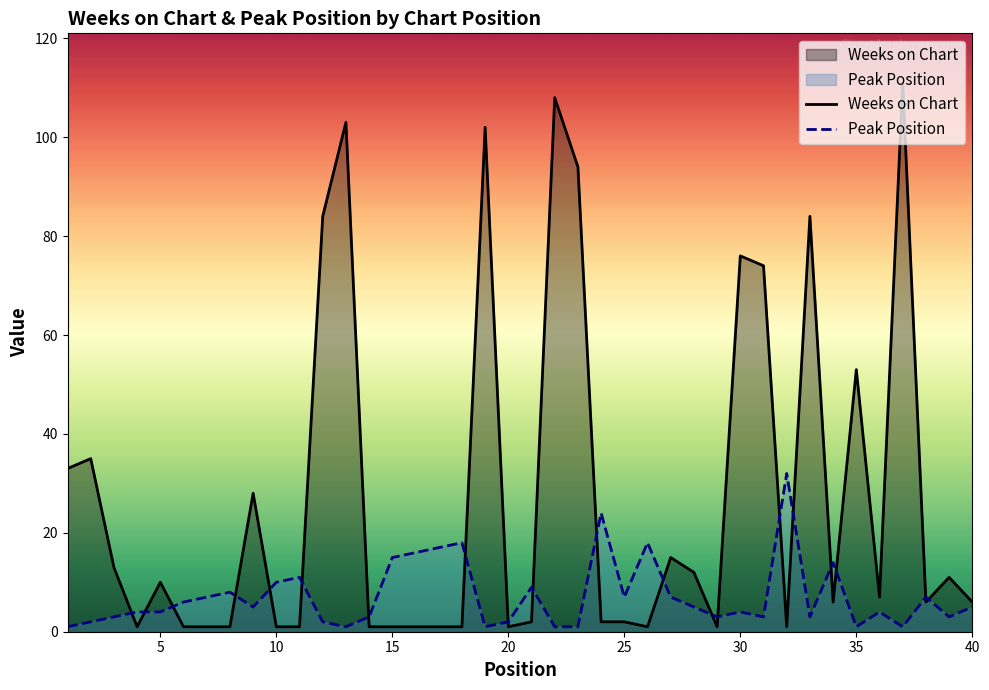

What is the maximum value for Peak Position?

32